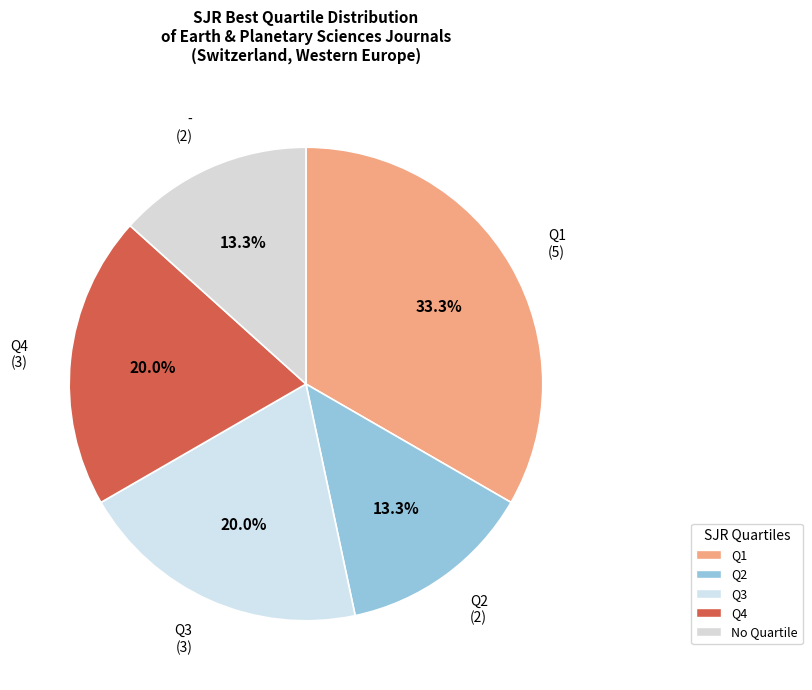

Which slice is the largest?

Q1